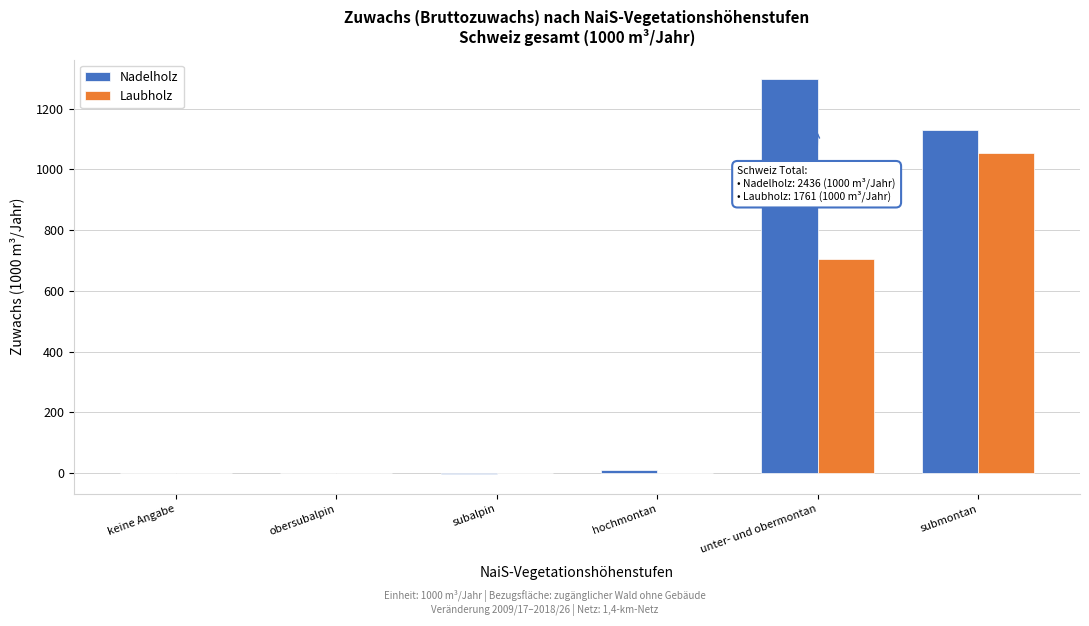

At which label is Laubholz closest to 527?

unter- und obermontan